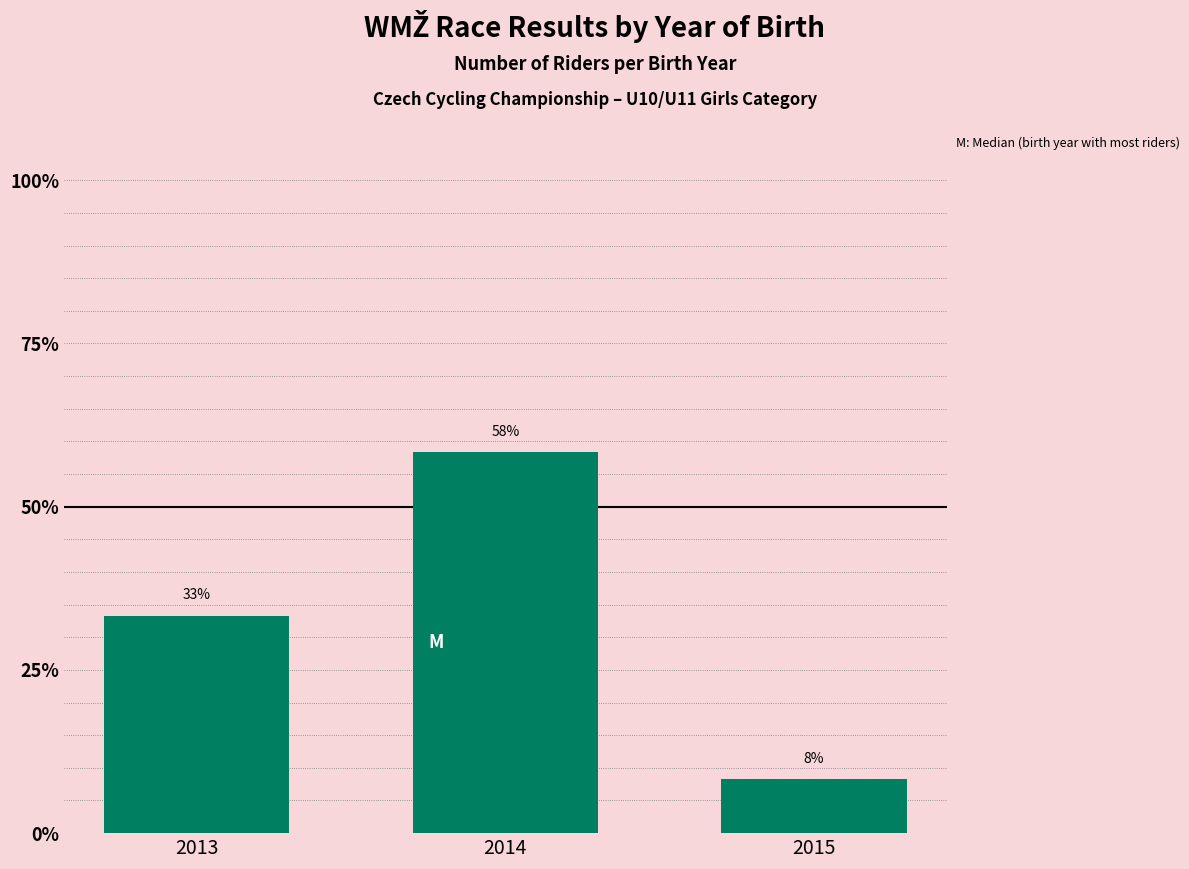

List the labels in order of value, largest first.

2014, 2013, 2015